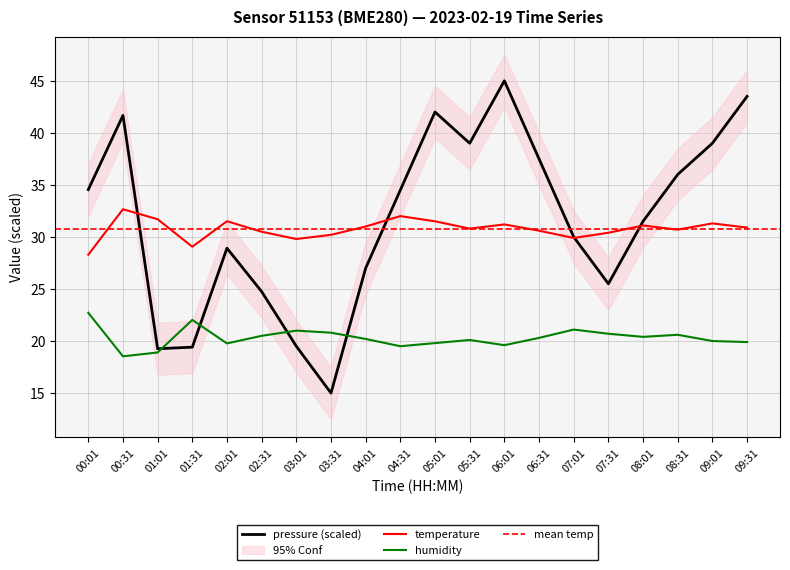

At which category does humidity reach its first local peak?

01:31